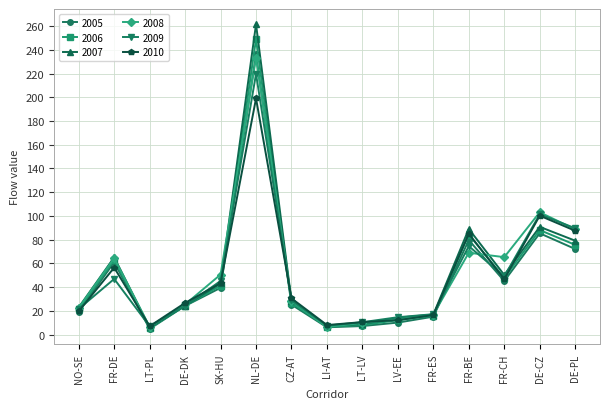

Which series changed the most between LV-EE and FR-CH?

2008